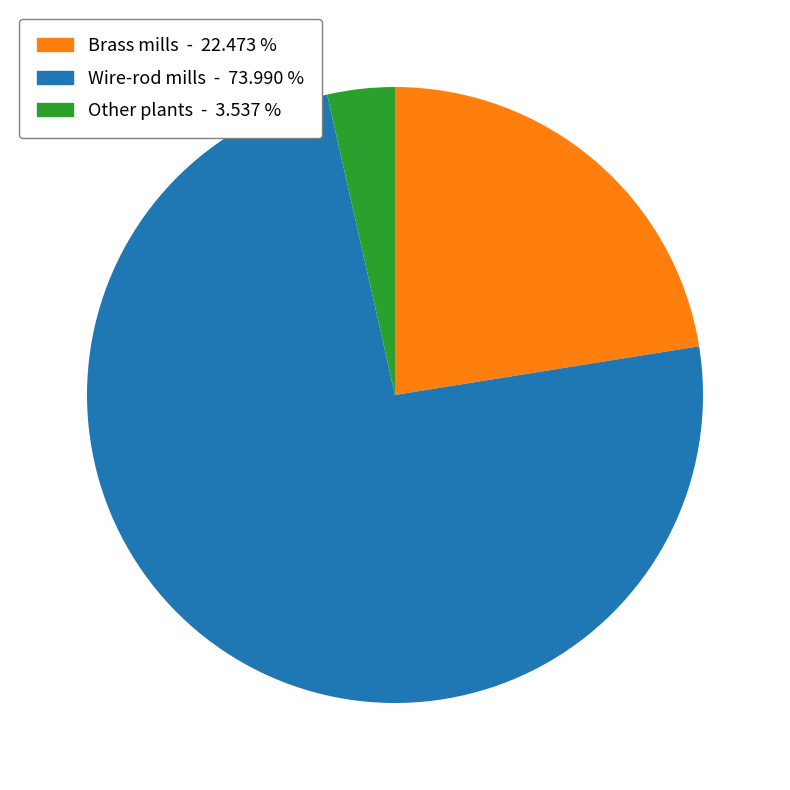

Which has a higher value, Brass mills or Wire-rod mills?

Wire-rod mills